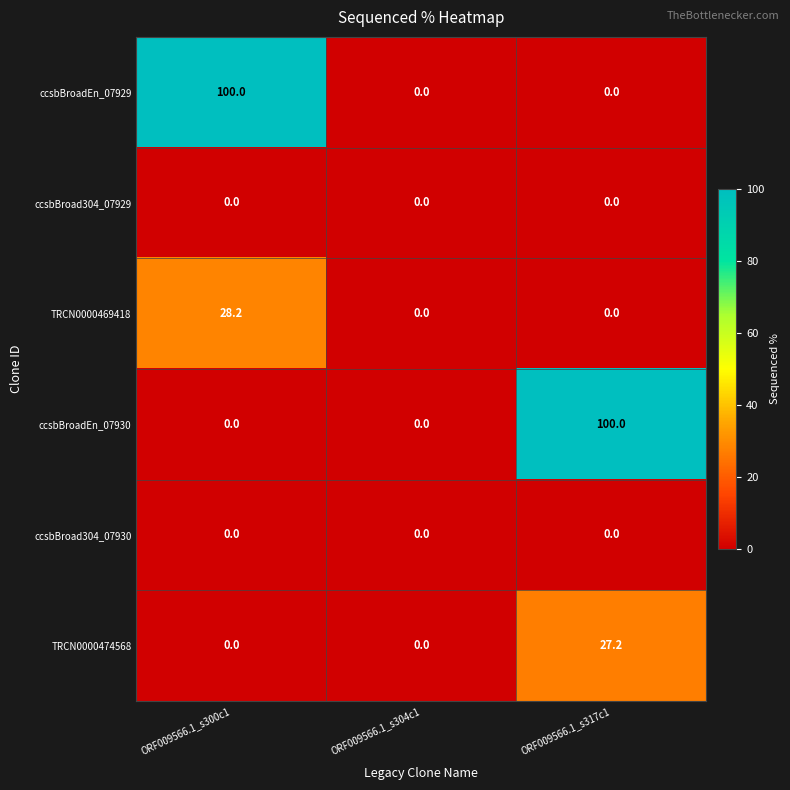

At which category is the sum across all series the highest?

ORF009566.1_s300c1